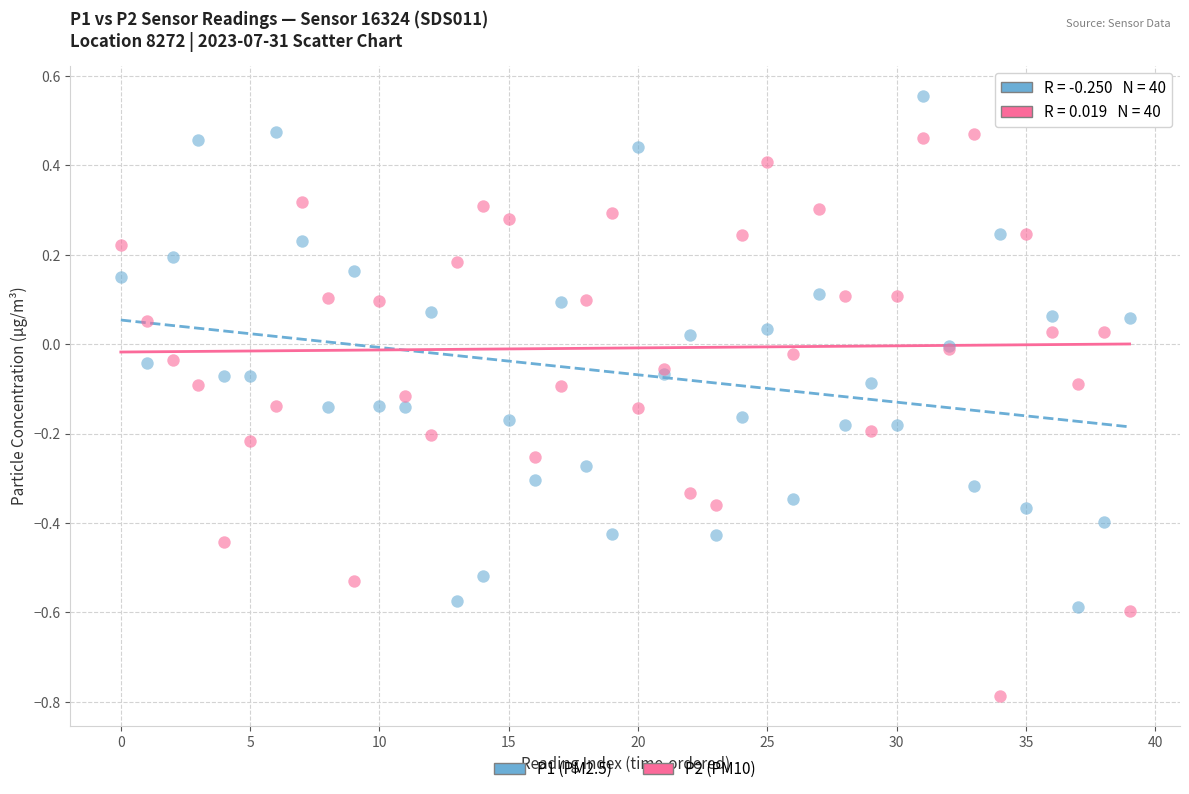

Which series reaches the maximum Y coordinate?

P1 (PM2.5)